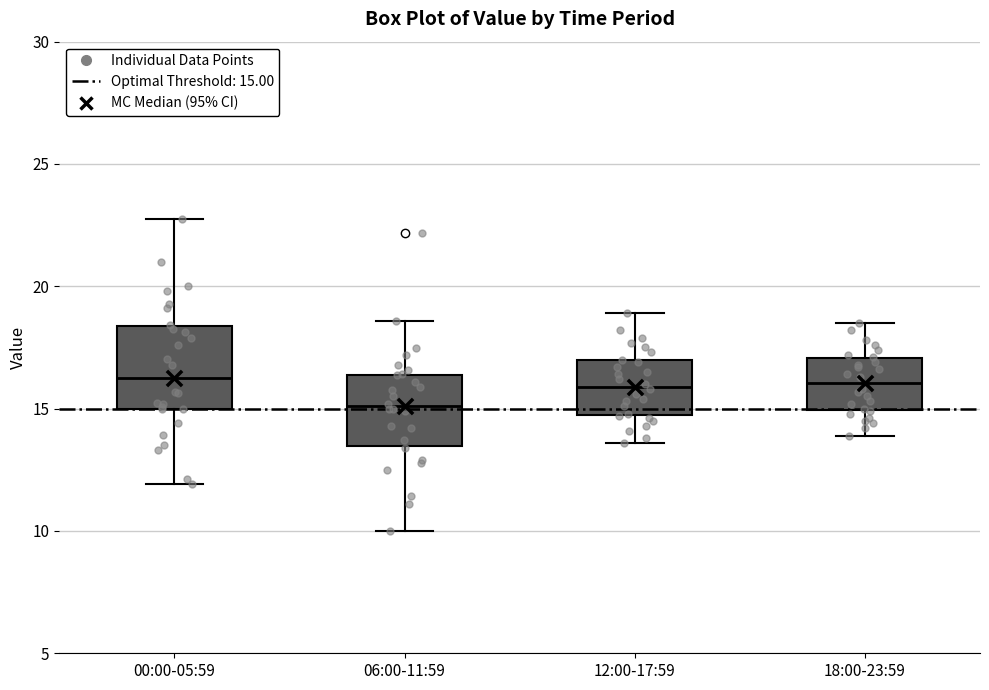

Where does the median line of the box for 12:00-17:59 sit on the y-axis? The values are not printed on the chart, so give them approximately, as read against the axis.

16.0